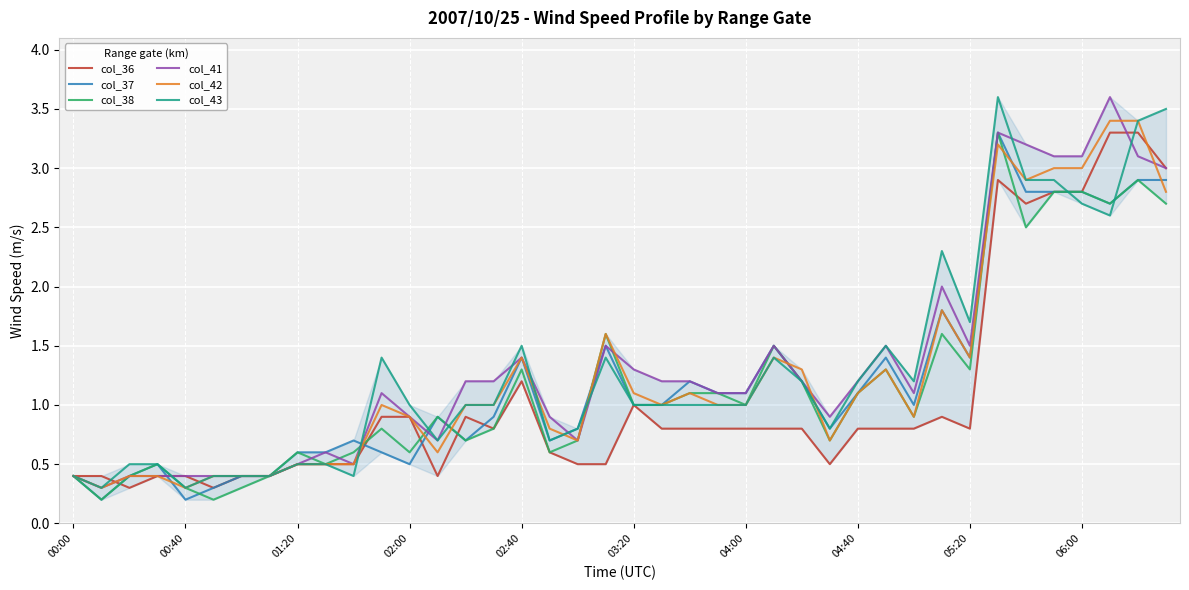

What is the greatest value displayed?

3.6